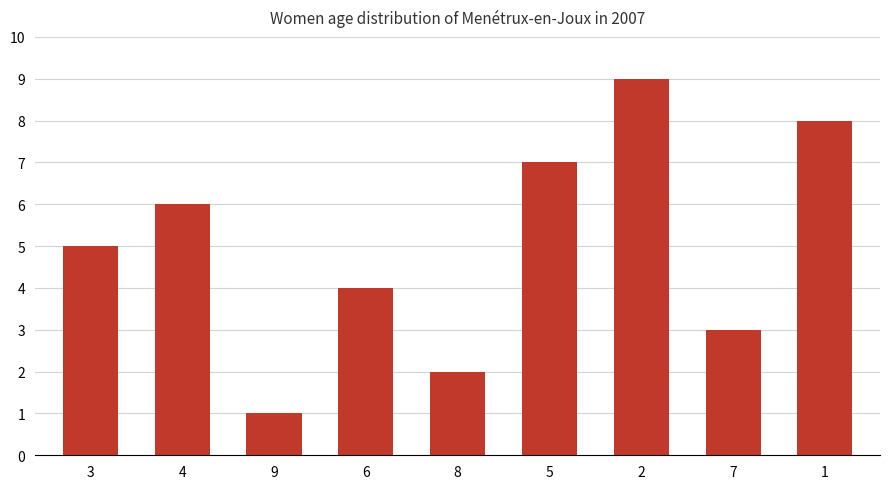

At which category does the chart reach its peak across all series?

2